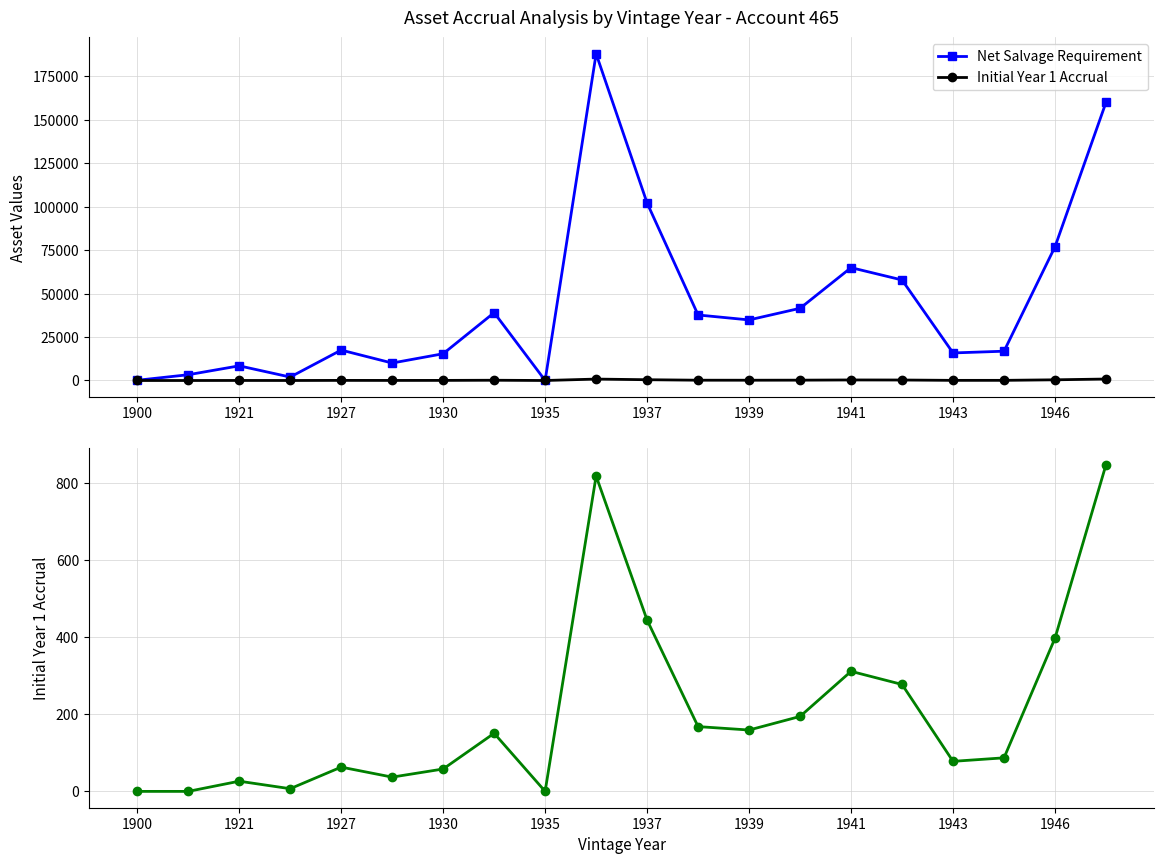

Is it true that Net Salvage Requirement equals 126.1 at 1900?

True